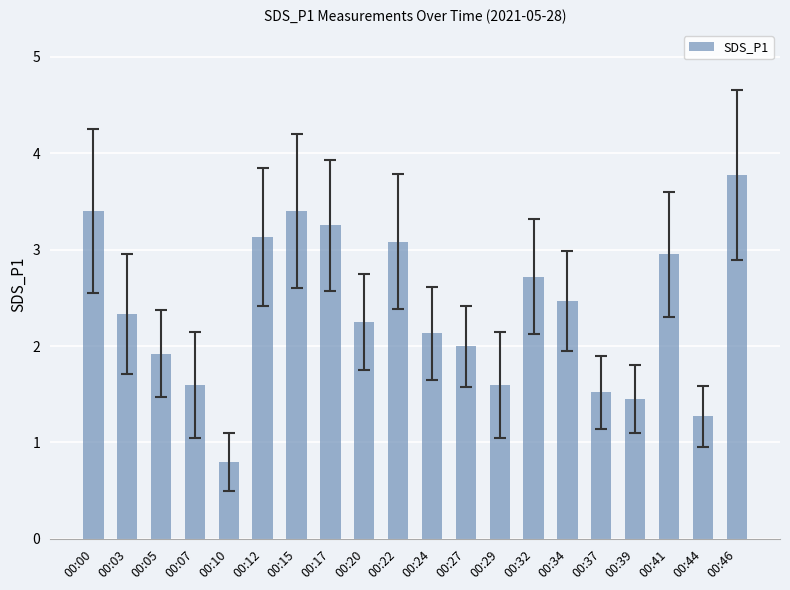

Approximately how many times larger is the value at 00:12 compared to 00:29?

2.0